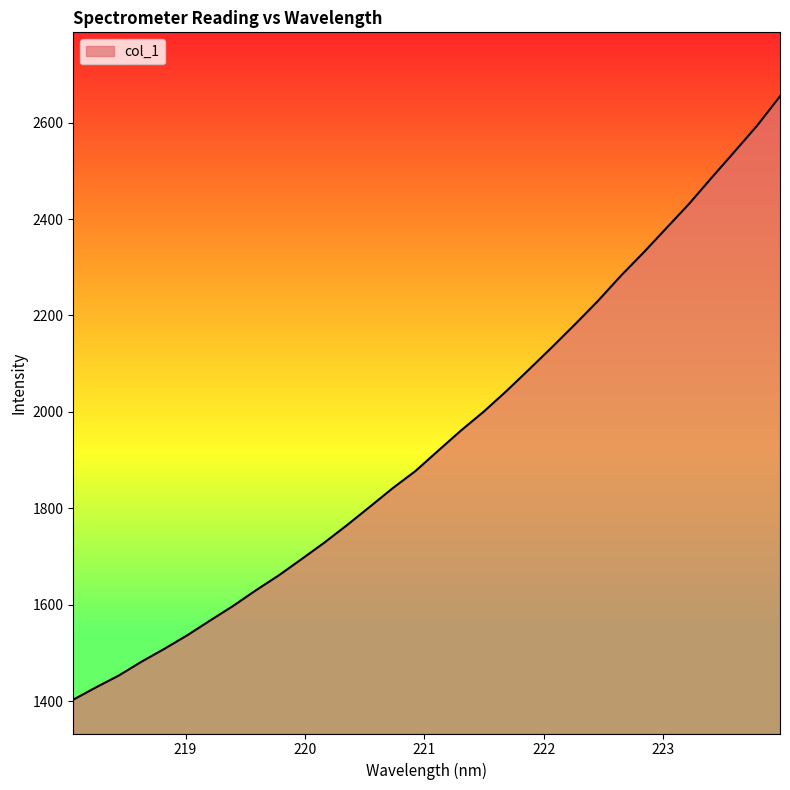

What is the difference between the maximum and minimum values?

1251.8